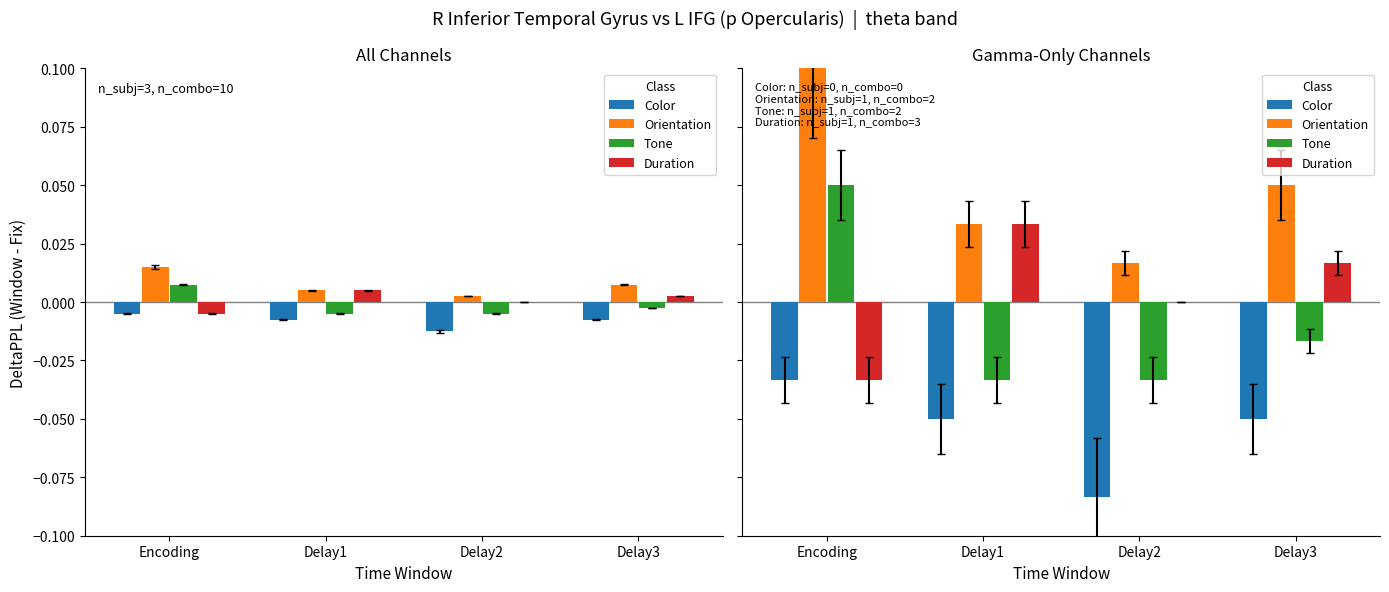

What is the highest value of the Orientation series?

0.1